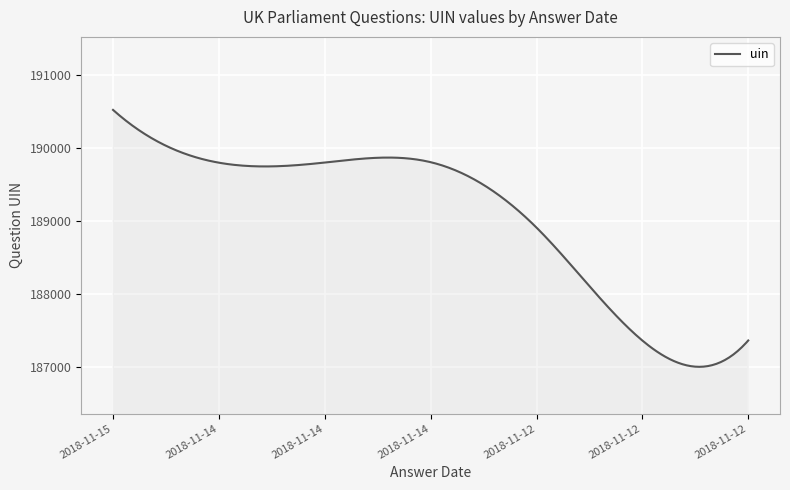

What is the smallest value displayed?

186998.2